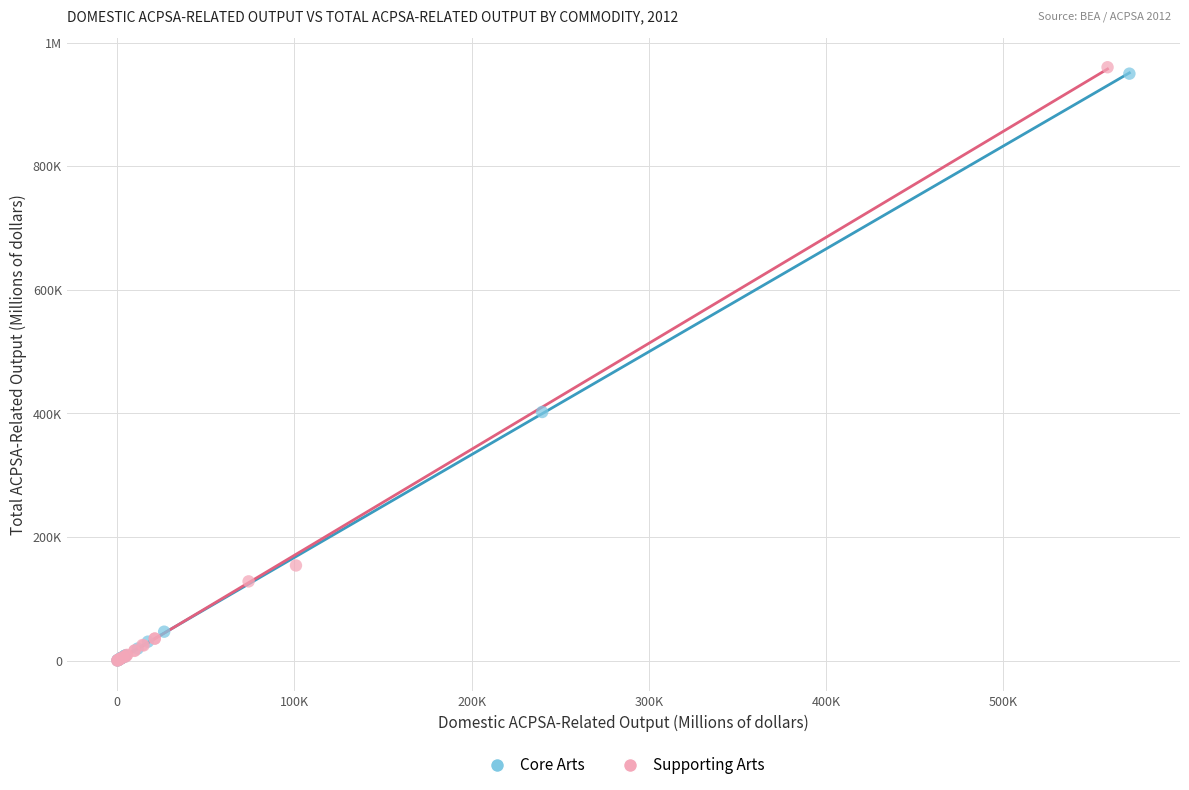

What are all the series names shown in the legend?

Core Arts, Supporting Arts